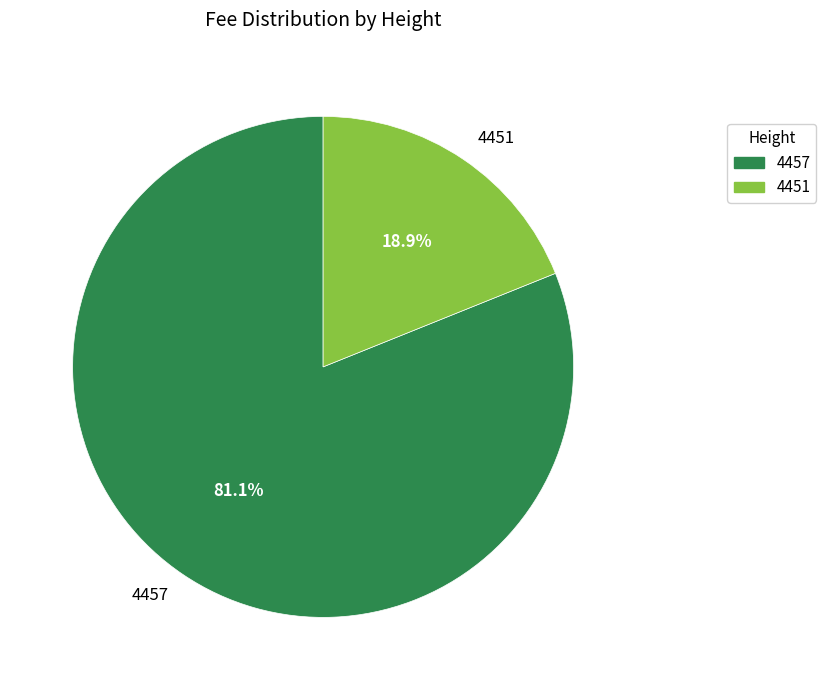

True or false: 4451 accounts for 12% of the total.

False